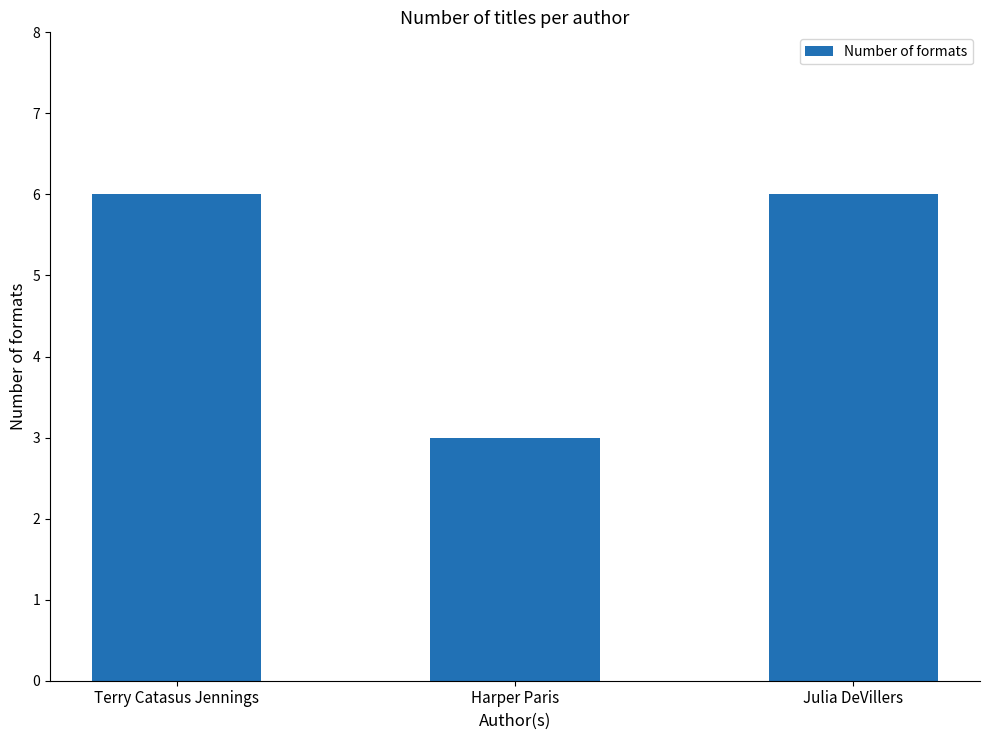

What is the change in value from Terry Catasus Jennings to Harper Paris?

-3